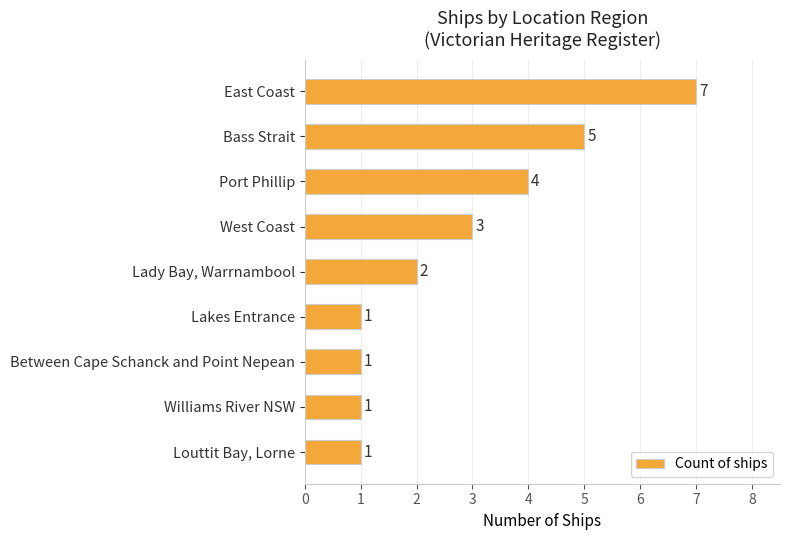

What is the average value?

3